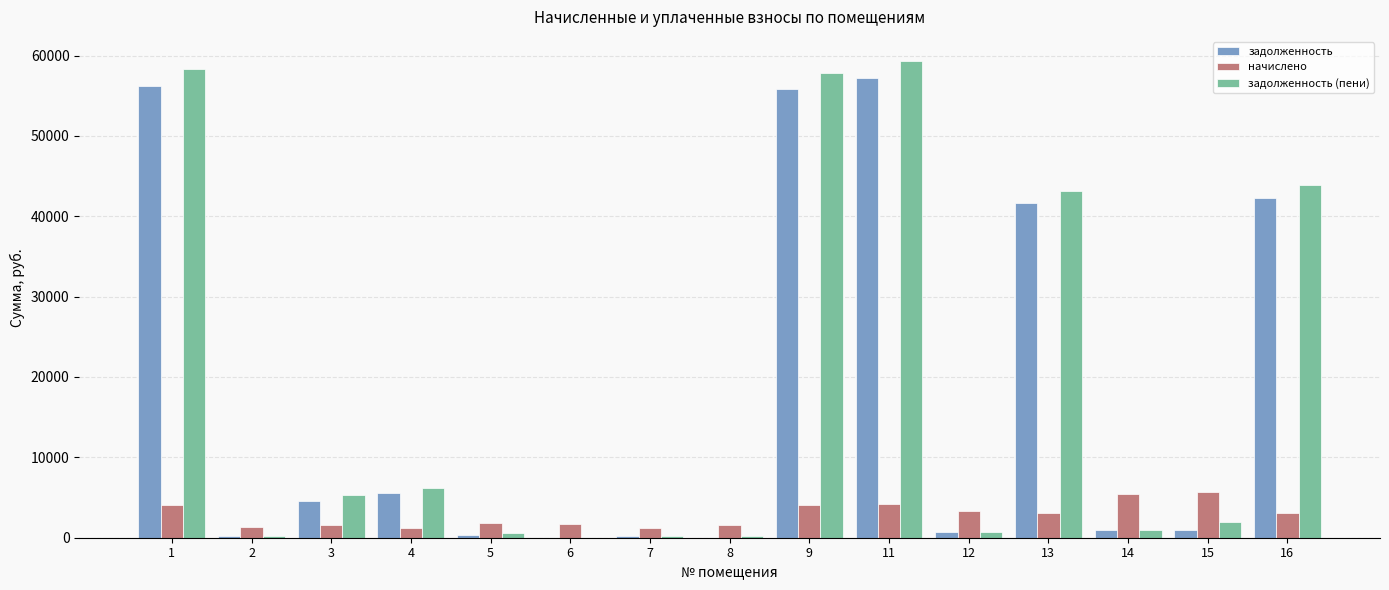

Where does the начислено series first go above 3033?

1